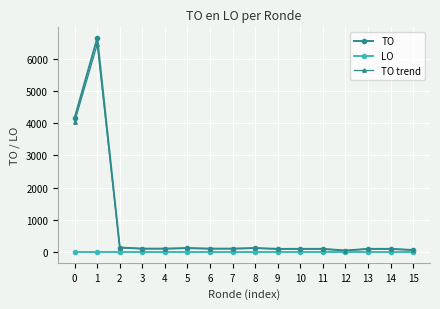

Which series has the largest range (max minus min)?

TO